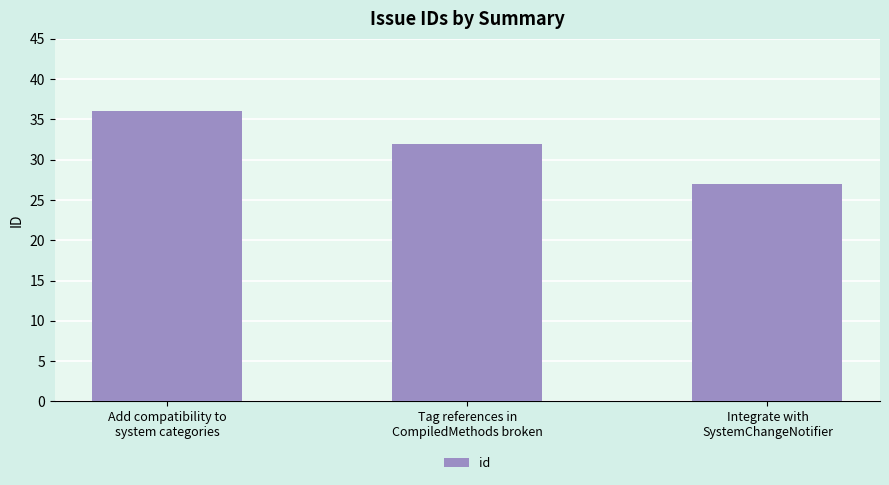

Reading right to left, extract all data points from this chart.

Integrate with
SystemChangeNotifier=27	Tag references in
CompiledMethods broken=32	Add compatibility to
system categories=36